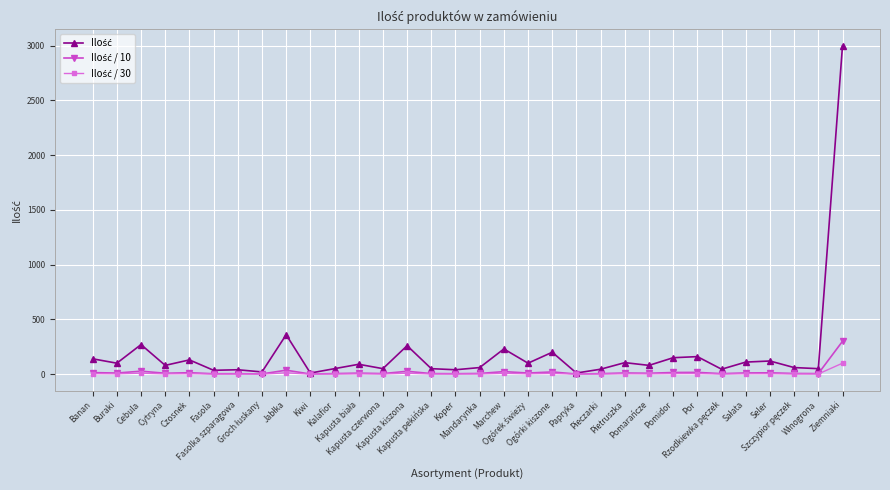

Does the chart have visible grid lines?

Yes